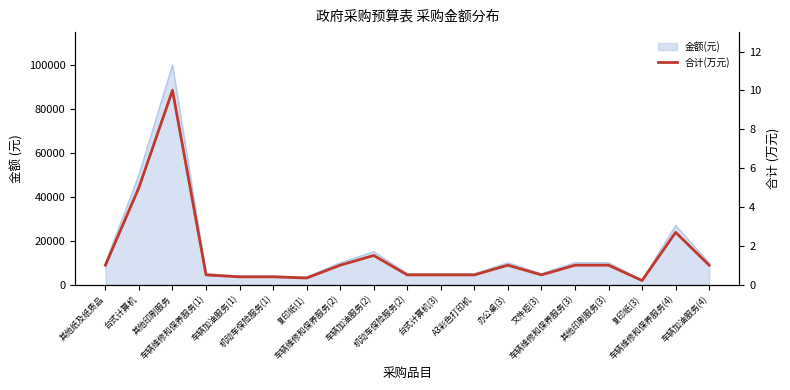

What is the sum of all values?

29.0